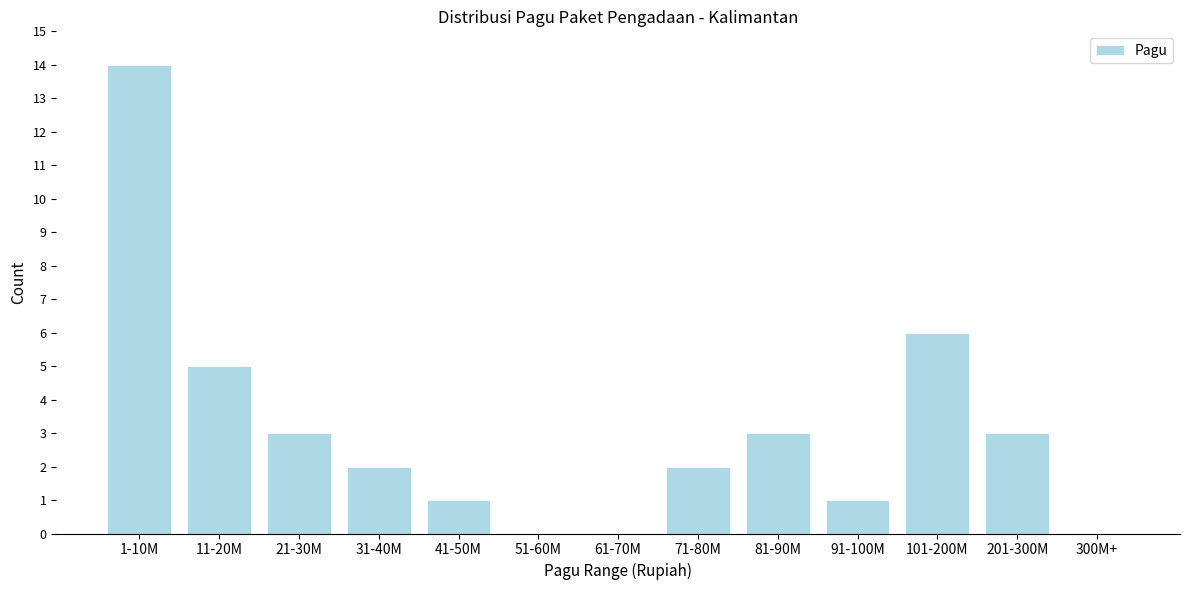

Reading left to right, transcribe all the data shown in this chart.

1-10M=14	11-20M=5	21-30M=3	31-40M=2	41-50M=1	51-60M=0	61-70M=0	71-80M=2	81-90M=3	91-100M=1	101-200M=6	201-300M=3	300M+=0